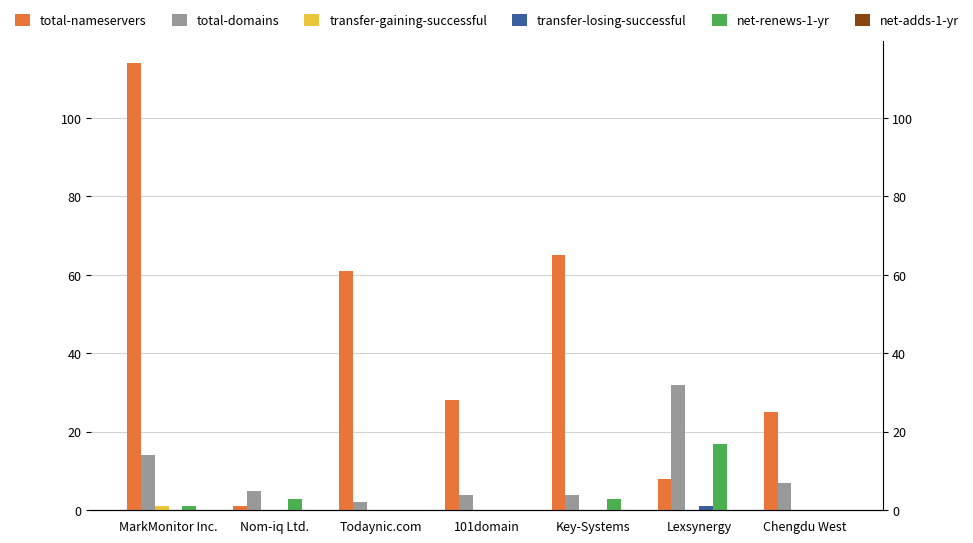

How many bars are there in total?

42